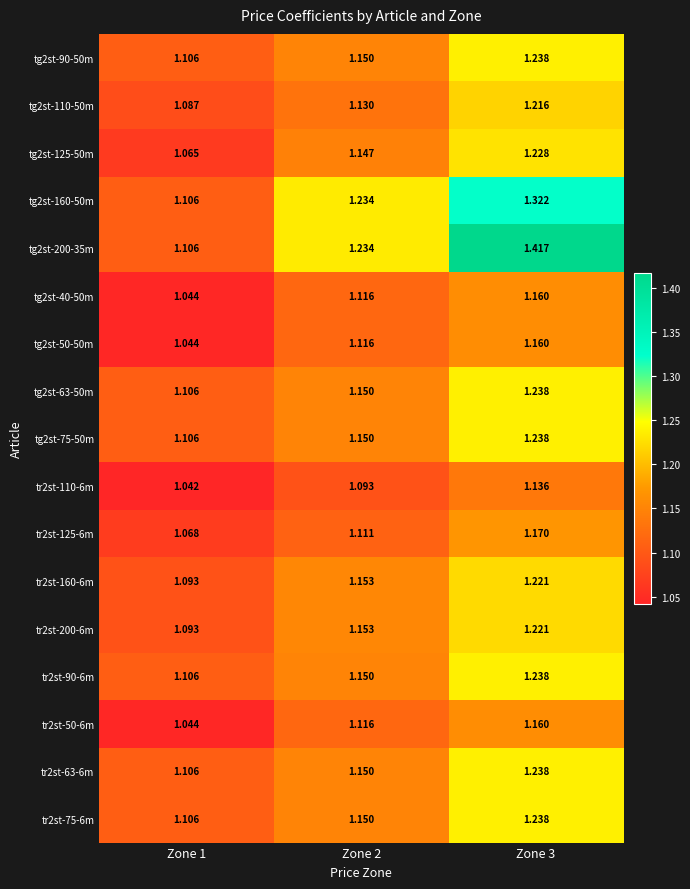

Reading left to right, extract all data points from this chart.

tg2st-90-50m: Zone 1=1.1	Zone 2=1.1	Zone 3=1.2
tg2st-110-50m: Zone 1=1.1	Zone 2=1.1	Zone 3=1.2
tg2st-125-50m: Zone 1=1.1	Zone 2=1.1	Zone 3=1.2
tg2st-160-50m: Zone 1=1.1	Zone 2=1.2	Zone 3=1.3
tg2st-200-35m: Zone 1=1.1	Zone 2=1.2	Zone 3=1.4
tg2st-40-50m: Zone 1=1.0	Zone 2=1.1	Zone 3=1.2
tg2st-50-50m: Zone 1=1.0	Zone 2=1.1	Zone 3=1.2
tg2st-63-50m: Zone 1=1.1	Zone 2=1.1	Zone 3=1.2
tg2st-75-50m: Zone 1=1.1	Zone 2=1.1	Zone 3=1.2
tr2st-110-6m: Zone 1=1.0	Zone 2=1.1	Zone 3=1.1
tr2st-125-6m: Zone 1=1.1	Zone 2=1.1	Zone 3=1.2
tr2st-160-6m: Zone 1=1.1	Zone 2=1.2	Zone 3=1.2
tr2st-200-6m: Zone 1=1.1	Zone 2=1.2	Zone 3=1.2
tr2st-90-6m: Zone 1=1.1	Zone 2=1.1	Zone 3=1.2
tr2st-50-6m: Zone 1=1.0	Zone 2=1.1	Zone 3=1.2
tr2st-63-6m: Zone 1=1.1	Zone 2=1.1	Zone 3=1.2
tr2st-75-6m: Zone 1=1.1	Zone 2=1.1	Zone 3=1.2